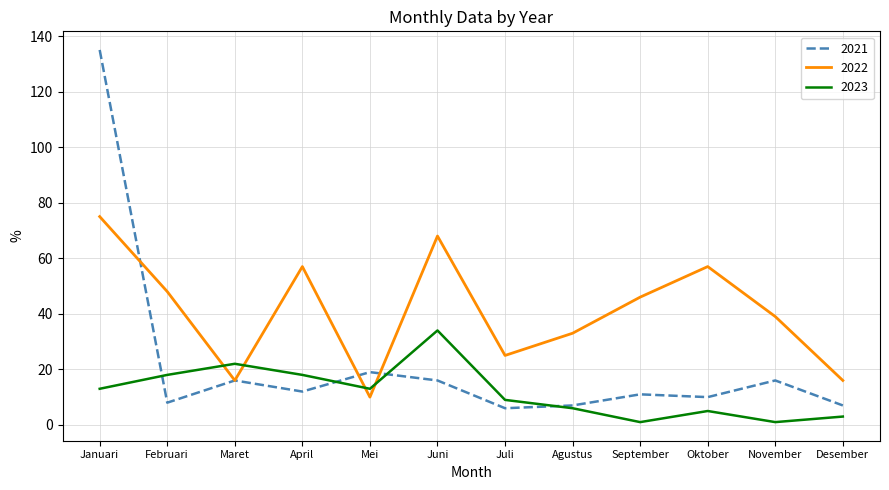

At which category is the sum across all series the highest?

Januari